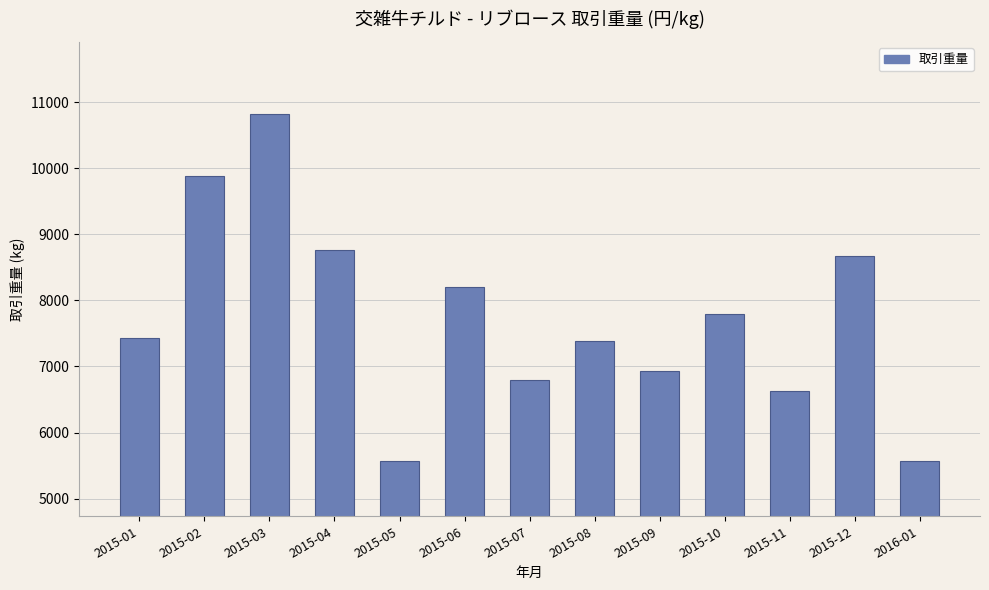

What is the ratio of the value at 2015-08 to the value at 2015-11?

1.1